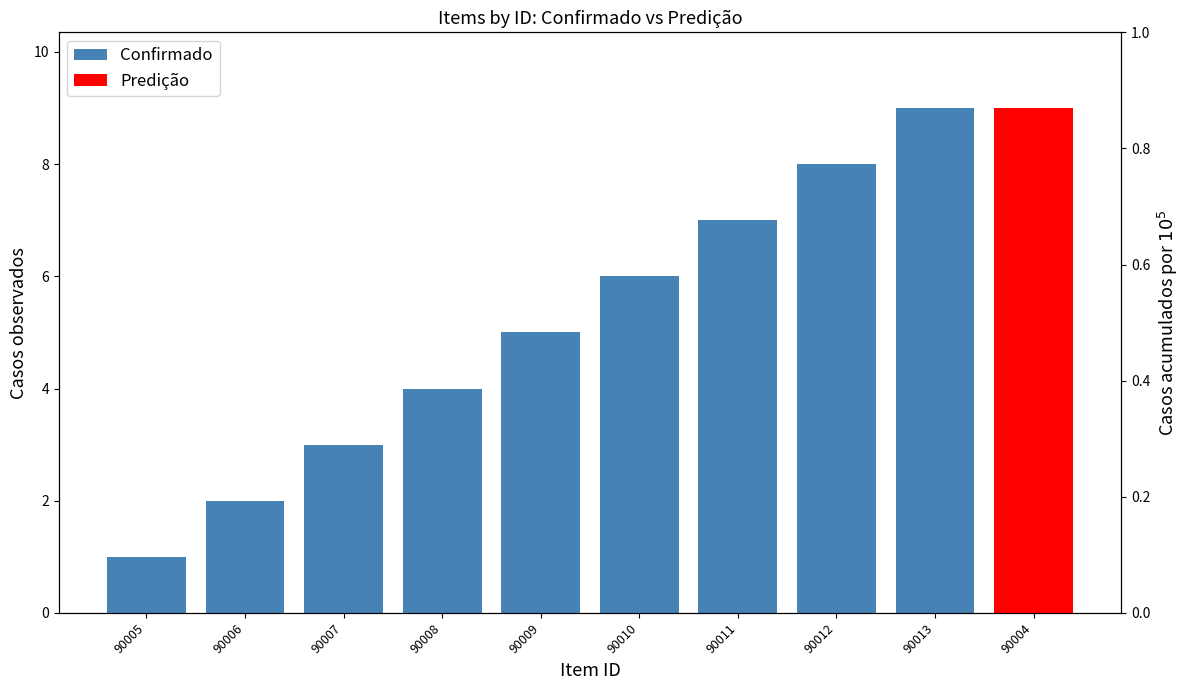

At which category does the chart reach its minimum across all series?

90005